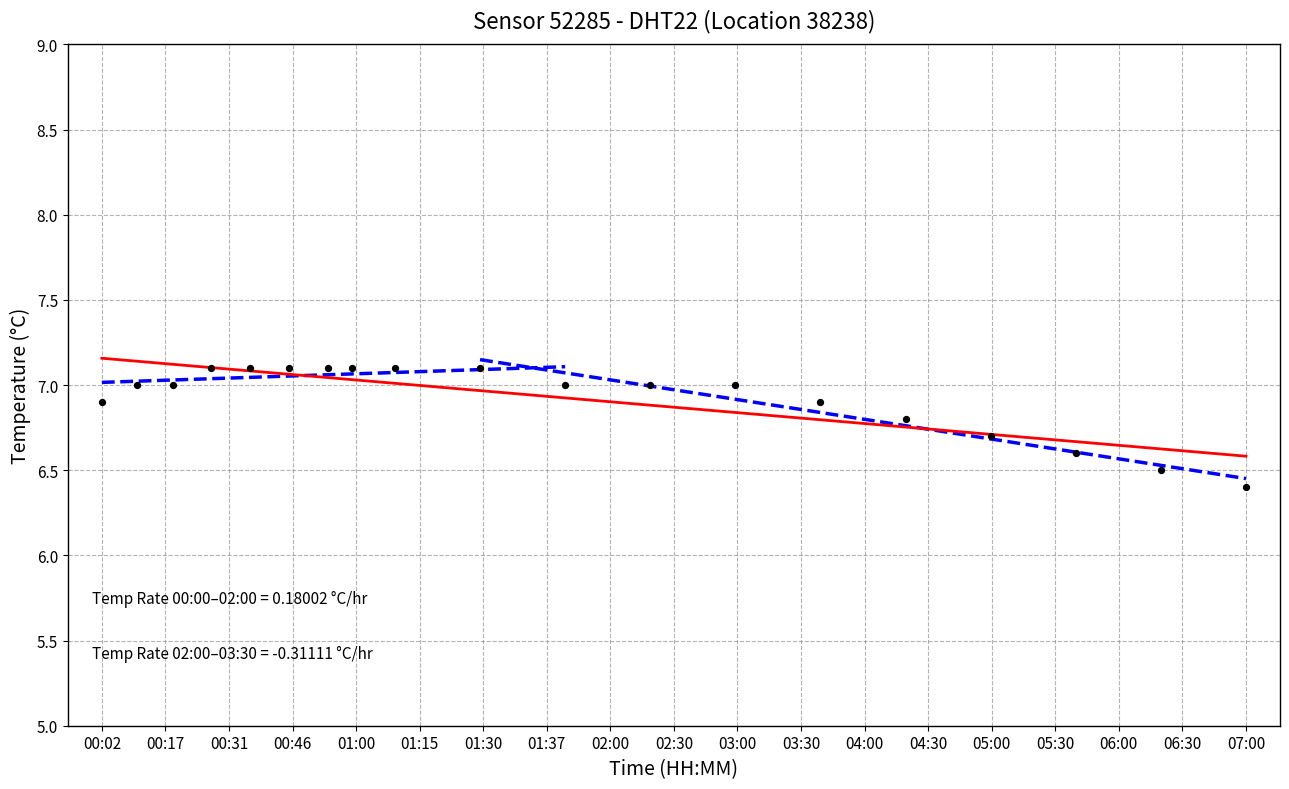

What is the ratio of the value at 00:02 to the value at 05:00?

1.0